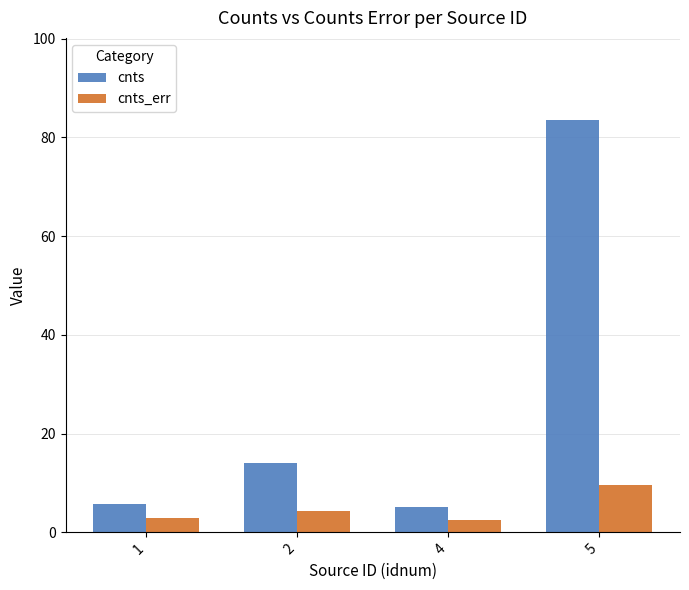

What is the average value of the cnts series?

27.1